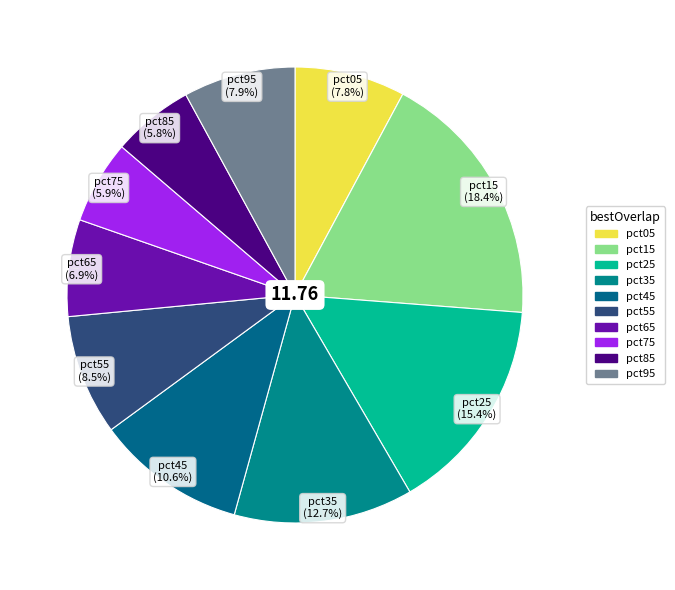

Do pct25 and pct35 together represent more than half of the pie?

No